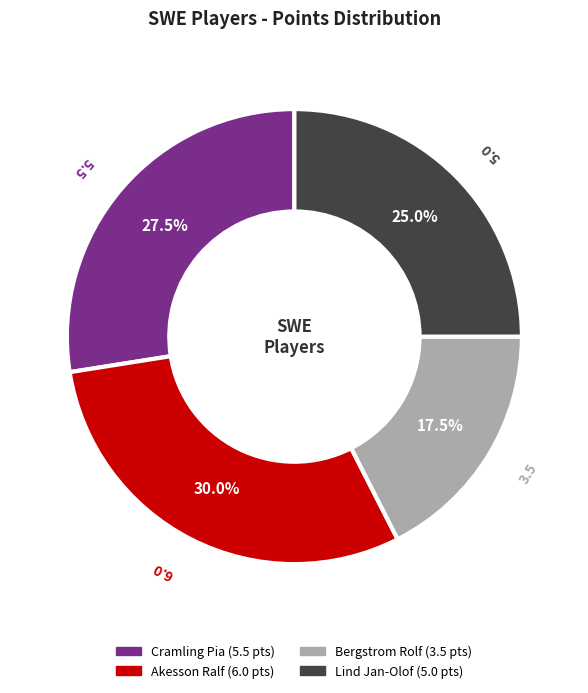

What portion of the pie excludes Akesson Ralf?

70.0%